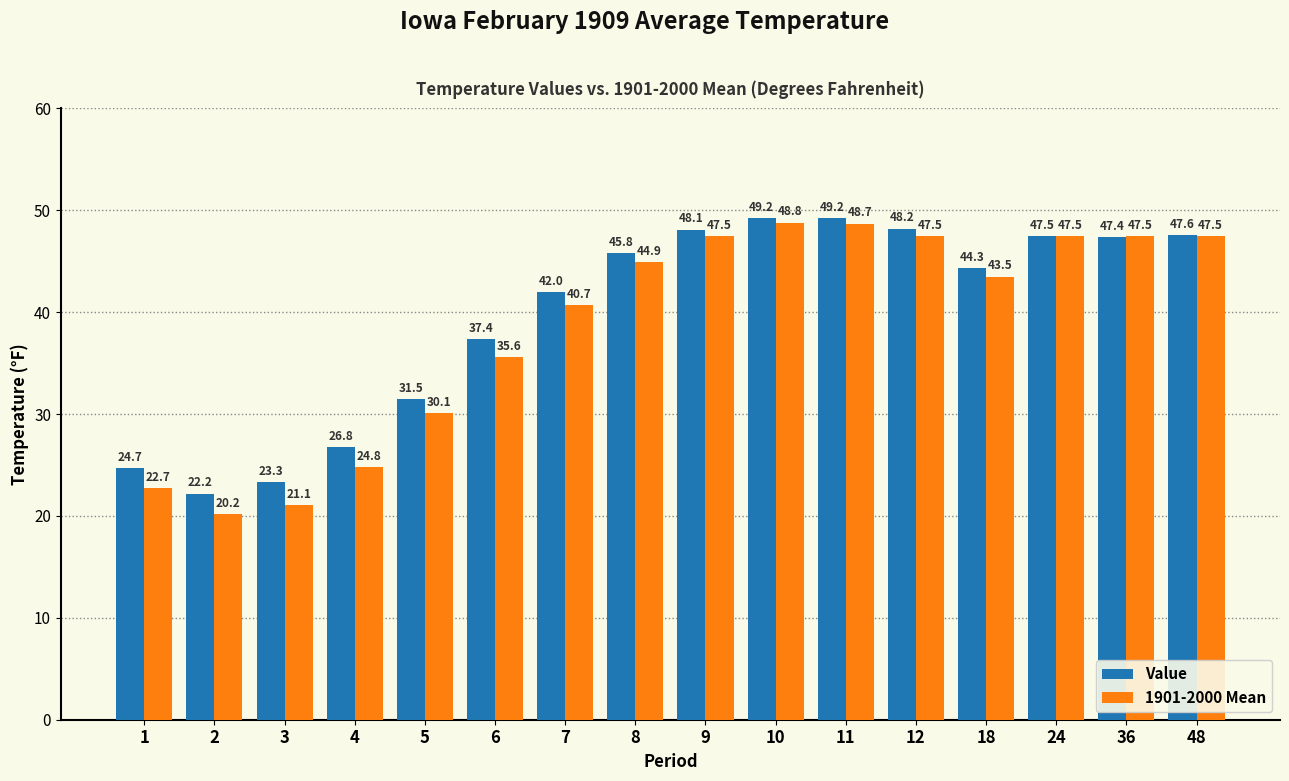

Which series has the widest spread of values?

1901-2000 Mean